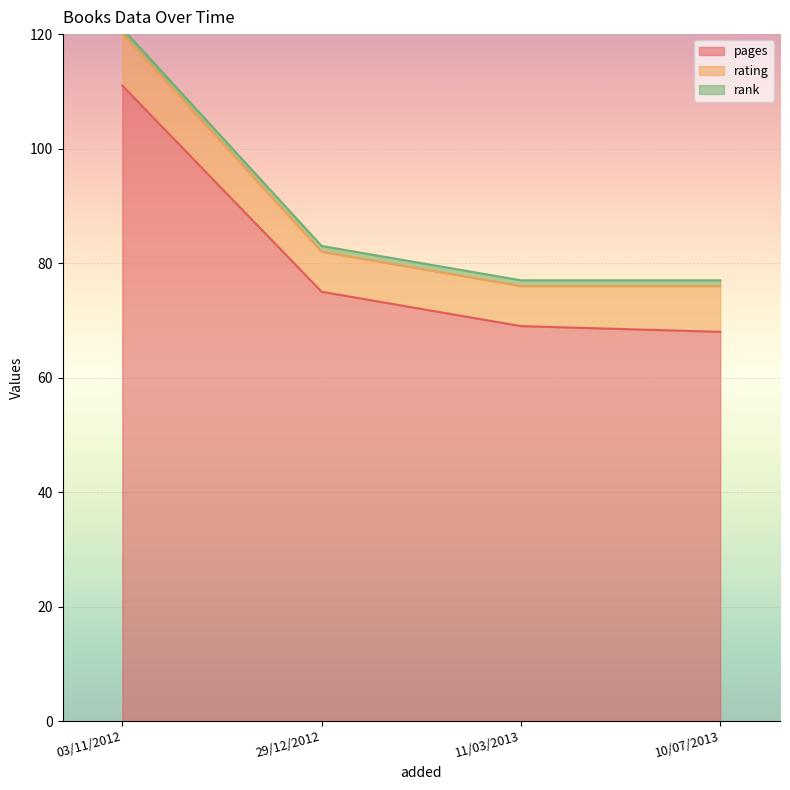

At which category is the sum across all series the highest?

03/11/2012